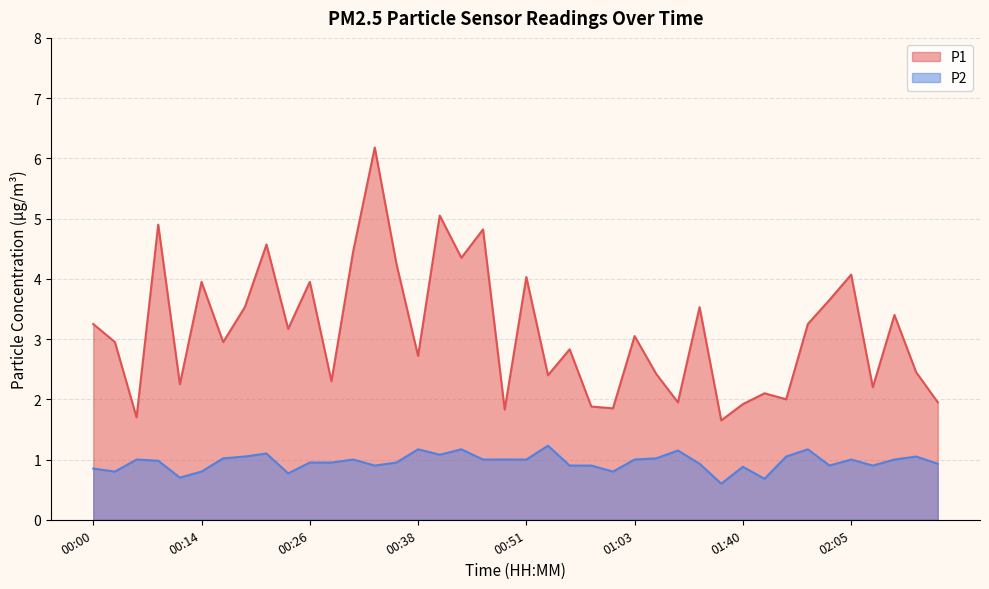

Reading left to right, transcribe all the data shown in this chart.

P1: 00:00=3.2	00:02=3.0	00:07=1.7	00:09=4.9	00:12=2.2	00:14=4.0	00:17=3.0	00:19=3.5	00:21=4.6	00:24=3.2	00:26=4.0	00:29=2.3	00:31=4.5	00:34=6.2	00:36=4.2	00:38=2.7	00:41=5.0	00:43=4.3	00:46=4.8	00:48=1.8	00:51=4.0	00:53=2.4	00:56=2.8	00:58=1.9	01:00=1.9	01:03=3.0	01:22=2.4	01:30=1.9	01:35=3.5	01:38=1.6	01:40=1.9	01:43=2.1	01:53=2.0	01:56=3.2	02:02=3.6	02:05=4.1	02:07=2.2	02:10=3.4	02:13=2.5	02:16=1.9
P2: 00:00=0.8	00:02=0.8	00:07=1.0	00:09=1.0	00:12=0.7	00:14=0.8	00:17=1.0	00:19=1.1	00:21=1.1	00:24=0.8	00:26=0.9	00:29=0.9	00:31=1.0	00:34=0.9	00:36=0.9	00:38=1.2	00:41=1.1	00:43=1.2	00:46=1.0	00:48=1.0	00:51=1.0	00:53=1.2	00:56=0.9	00:58=0.9	01:00=0.8	01:03=1.0	01:22=1.0	01:30=1.1	01:35=0.9	01:38=0.6	01:40=0.9	01:43=0.7	01:53=1.1	01:56=1.2	02:02=0.9	02:05=1.0	02:07=0.9	02:10=1.0	02:13=1.1	02:16=0.9